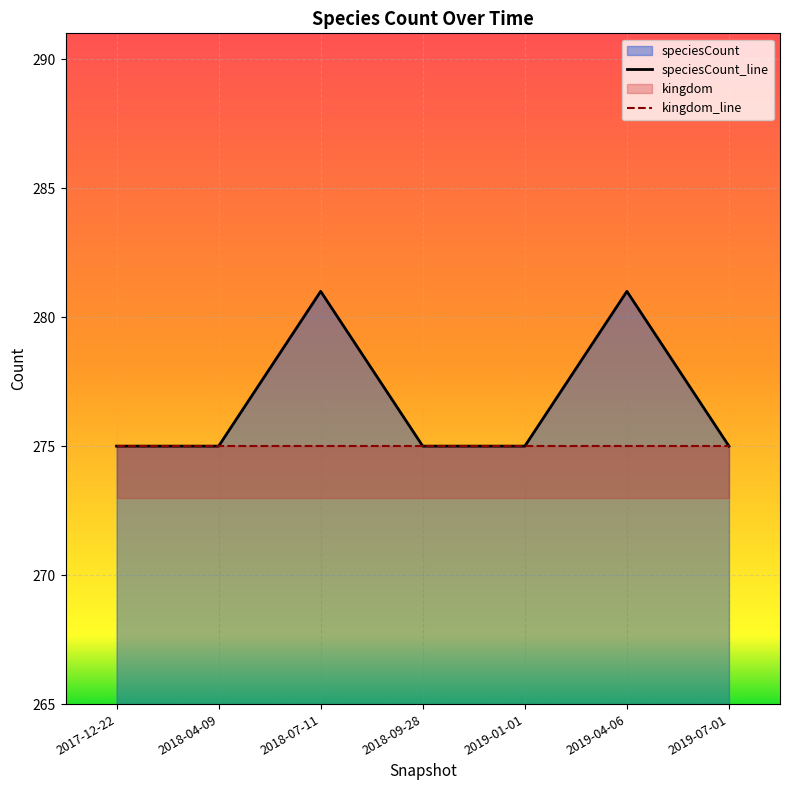

Reading right to left, list all the values displayed in this chart.

275	281	275	275	281	275	275